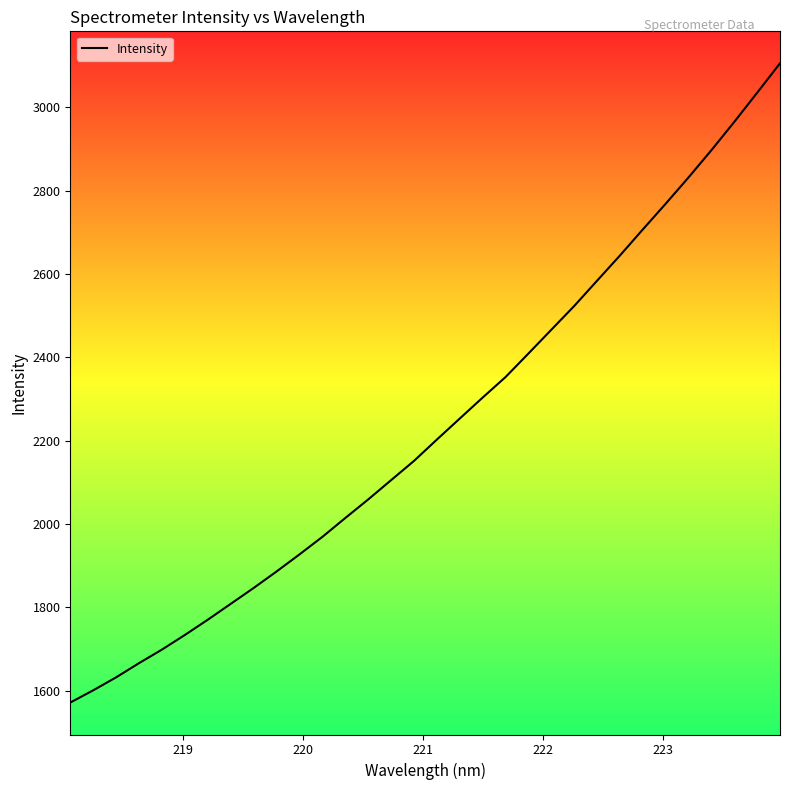

What is the greatest value displayed?

3105.4